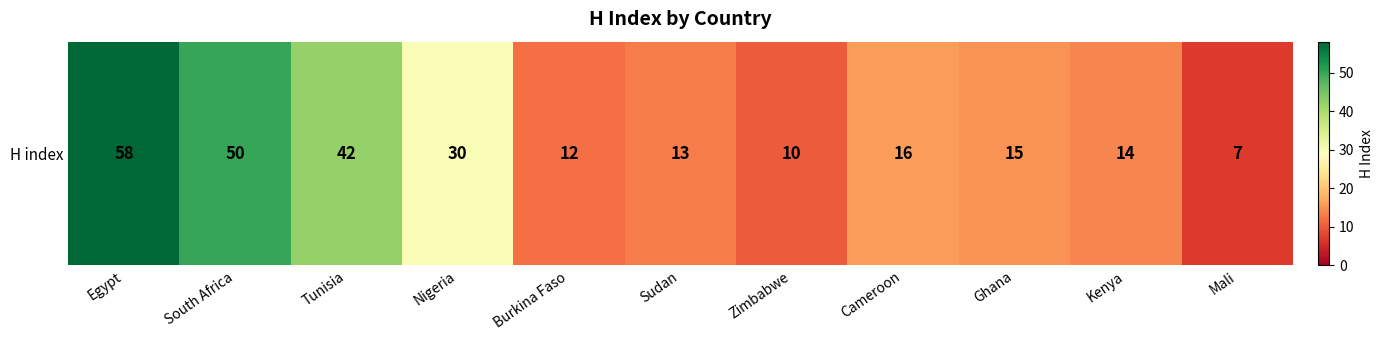

What is the sum of all values?

267